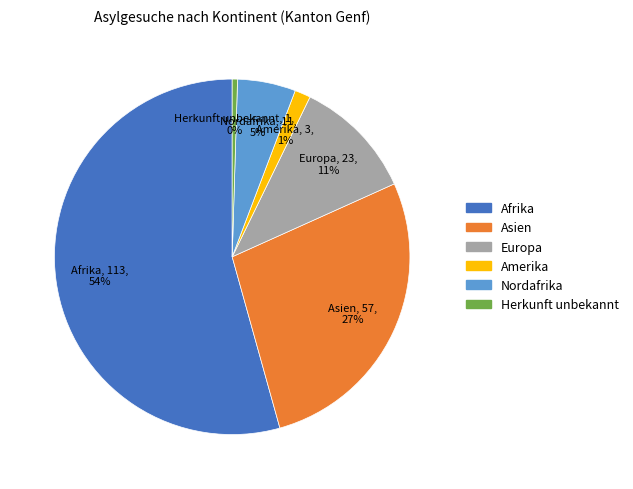

Is there any slice that represents more than half of the pie?

Yes